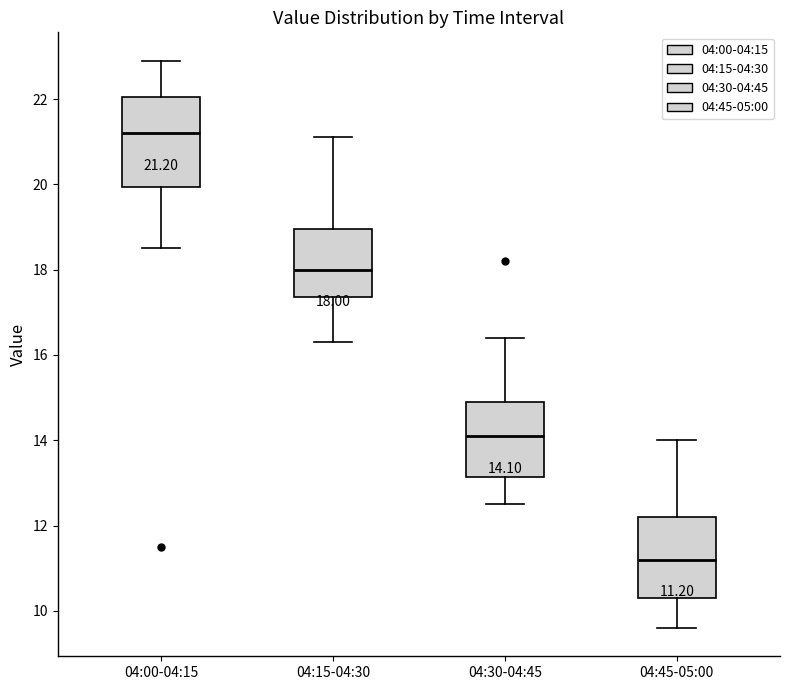

Which box has the highest median line?

04:00-04:15